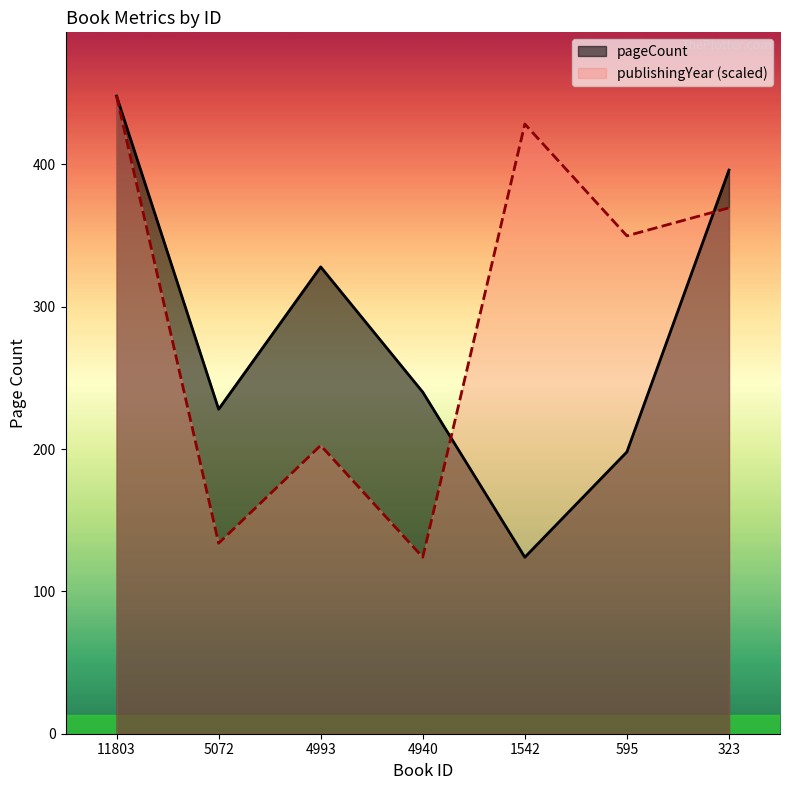

True or false: pageCount has more than 1 points higher than both neighbors.

False